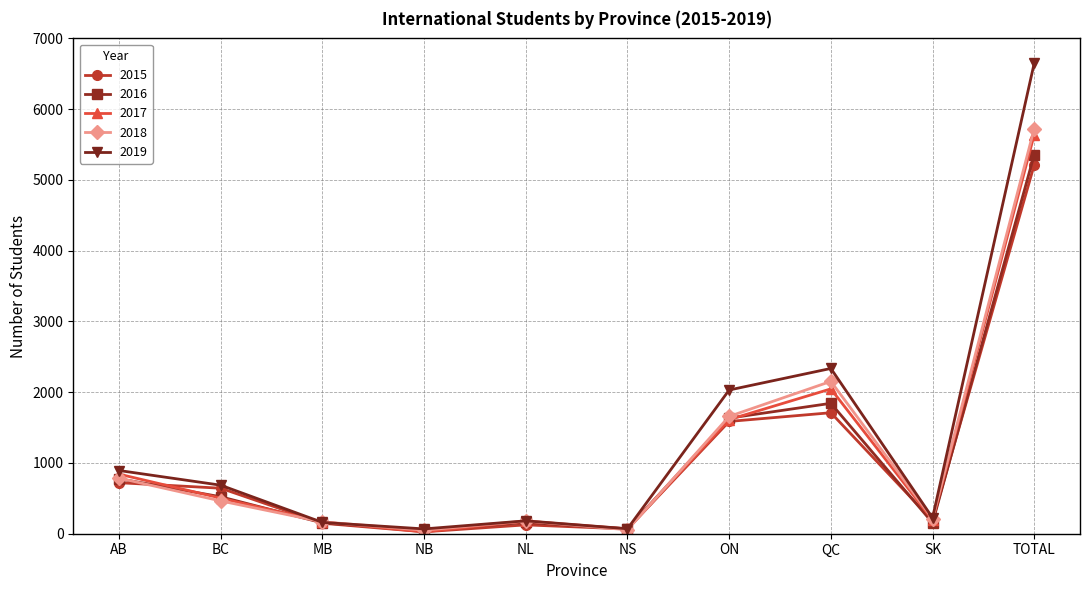

What position from the left is TOTAL?

10